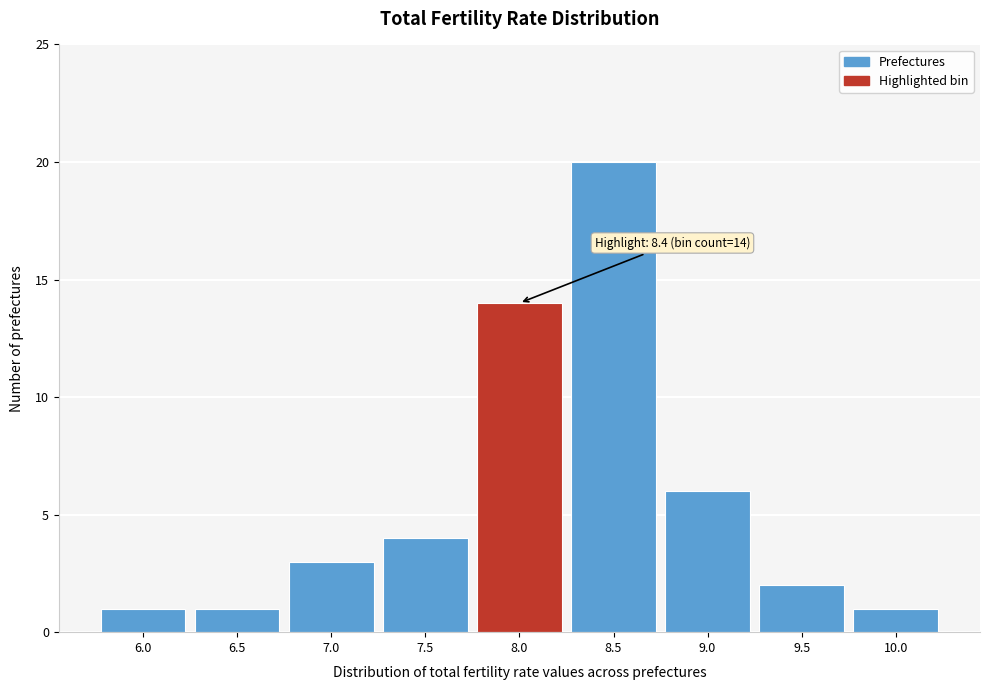

Reading left to right, extract all data points from this chart.

6.0=1	6.5=1	7.0=3	7.5=4	8.0=14	8.5=20	9.0=6	9.5=2	10.0=1